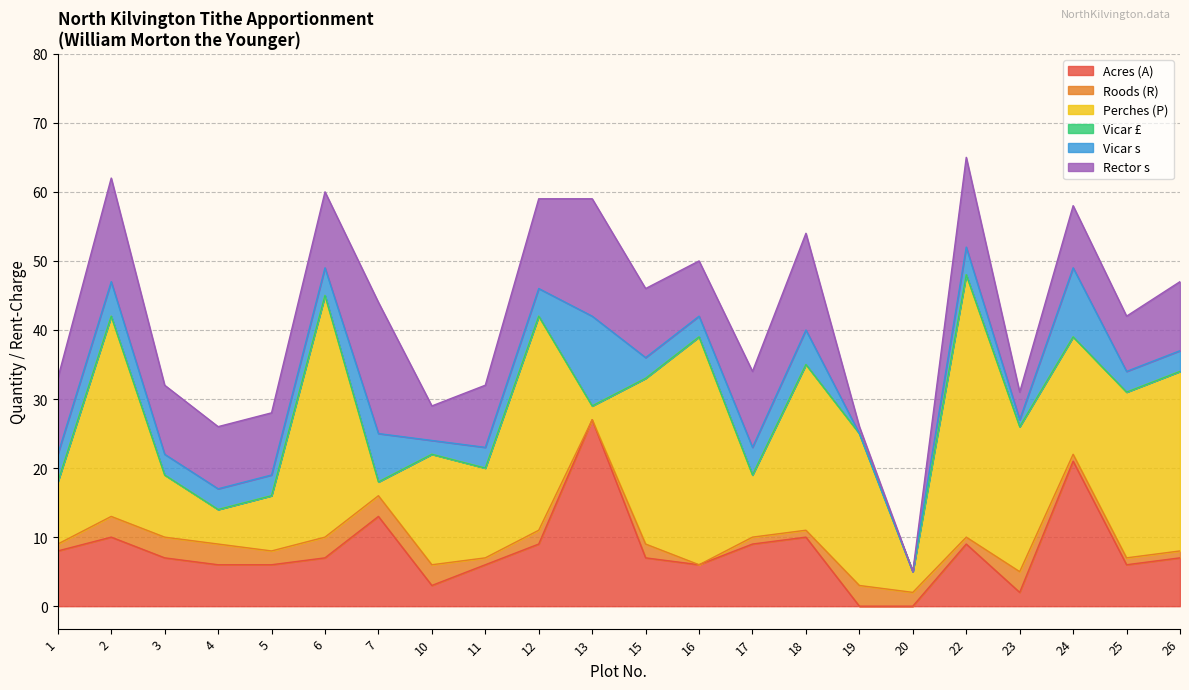

Which has a higher value, 22 or 20?

22